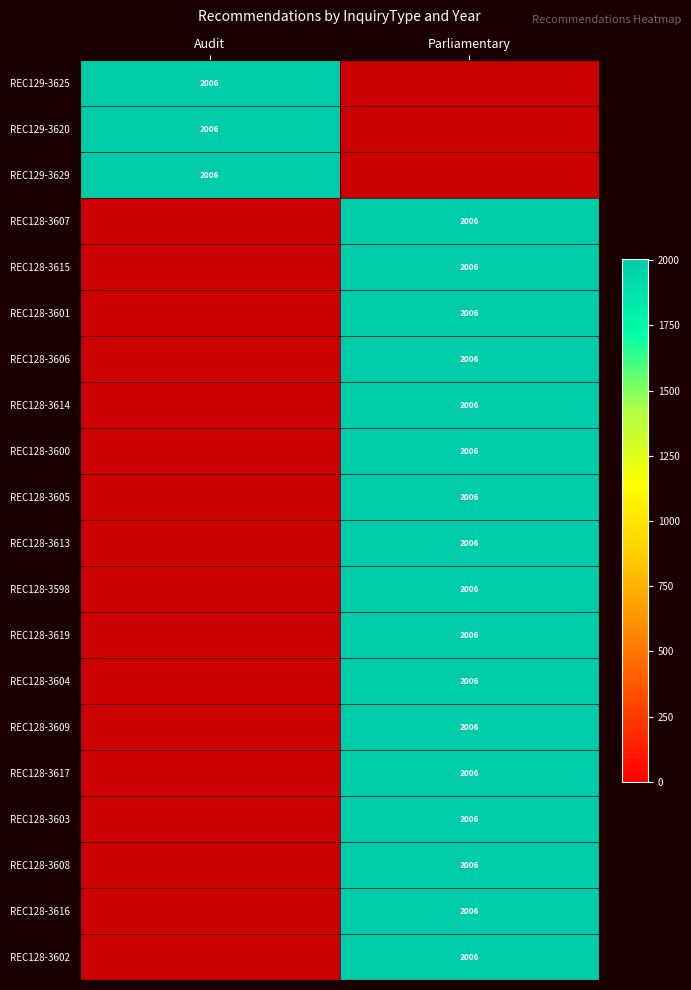

Reading left to right, transcribe all the data shown in this chart.

Audit: REC129-3625=2006	REC129-3620=2006	REC129-3629=2006	REC128-3607=0	REC128-3615=0	REC128-3601=0	REC128-3606=0	REC128-3614=0	REC128-3600=0	REC128-3605=0	REC128-3613=0	REC128-3598=0	REC128-3619=0	REC128-3604=0	REC128-3609=0	REC128-3617=0	REC128-3603=0	REC128-3608=0	REC128-3616=0	REC128-3602=0
Parliamentary: REC129-3625=0	REC129-3620=0	REC129-3629=0	REC128-3607=2006	REC128-3615=2006	REC128-3601=2006	REC128-3606=2006	REC128-3614=2006	REC128-3600=2006	REC128-3605=2006	REC128-3613=2006	REC128-3598=2006	REC128-3619=2006	REC128-3604=2006	REC128-3609=2006	REC128-3617=2006	REC128-3603=2006	REC128-3608=2006	REC128-3616=2006	REC128-3602=2006